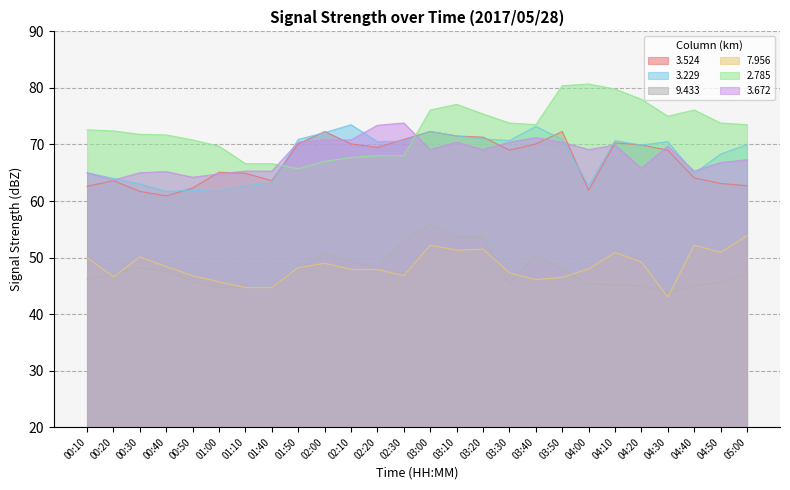

Is it true that   9.433 equals 49.3 at 02:10?

True